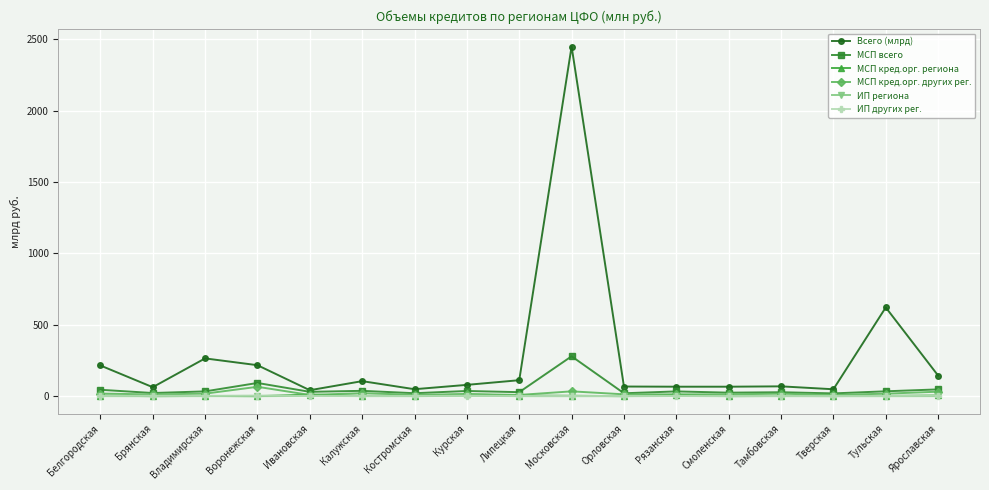

What is the difference between the ИП других рег. values at Тамбовская and Рязанская?

0.1